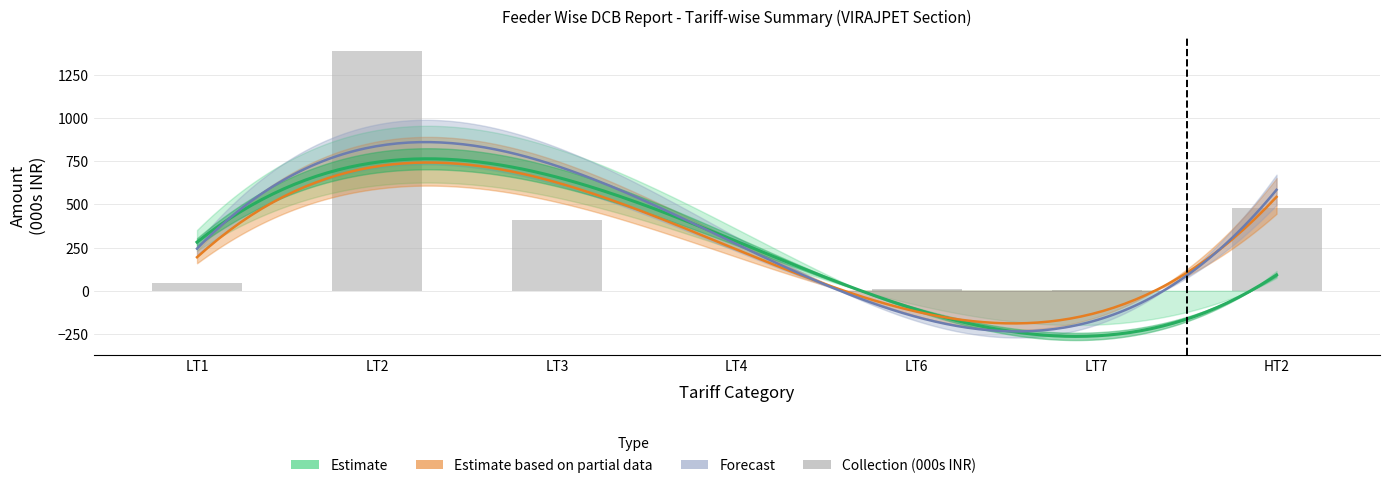

What is the ratio of the value at LT1 to the value at HT2?

0.1